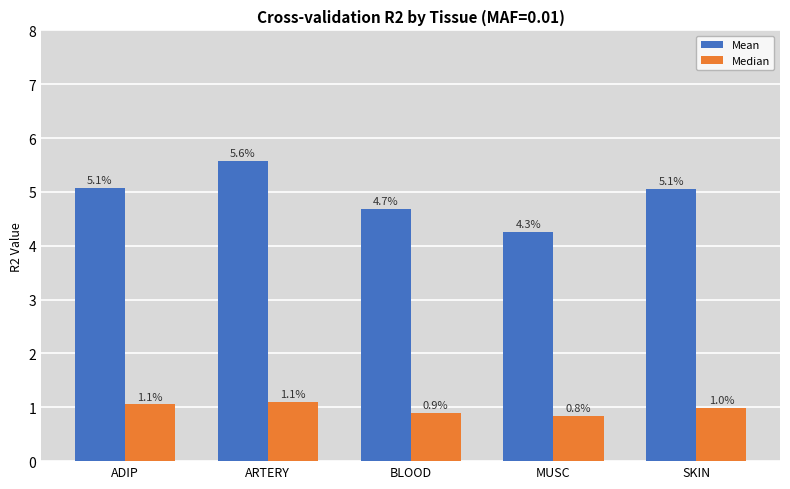

At which label is Median closest to 0?

MUSC